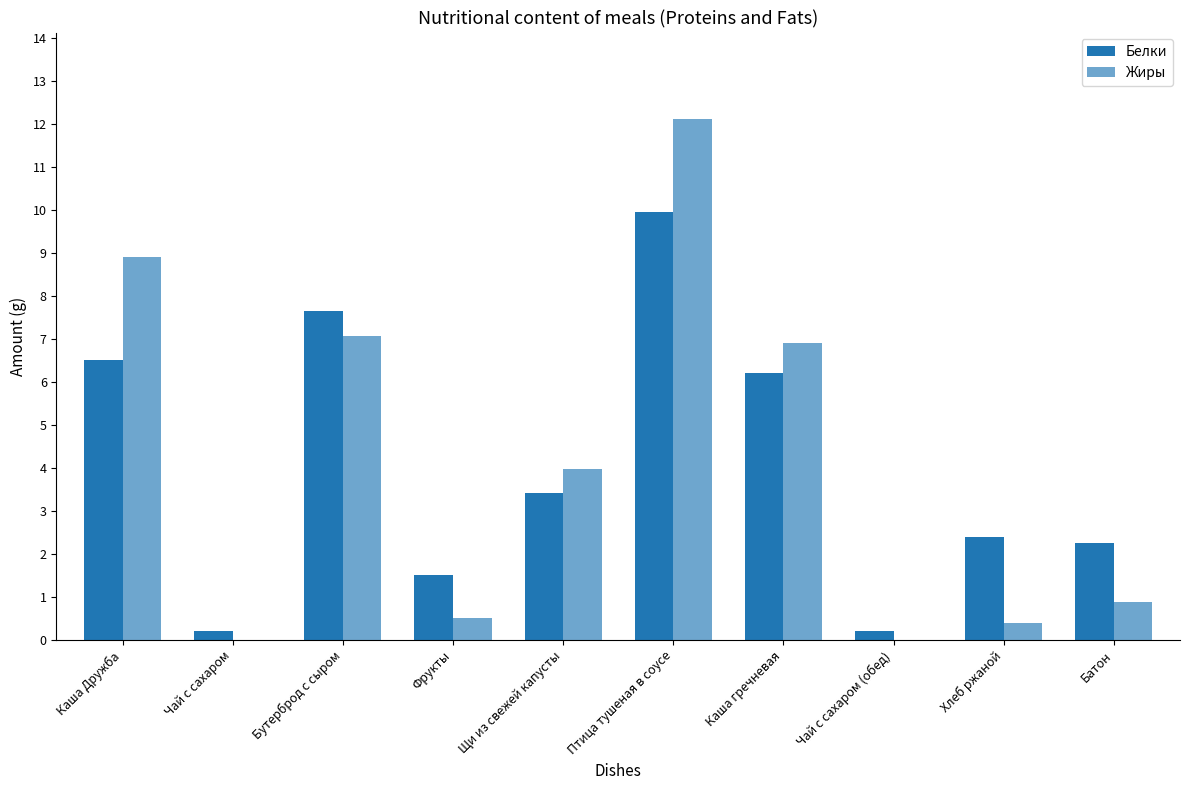

How many groups of bars are there?

10